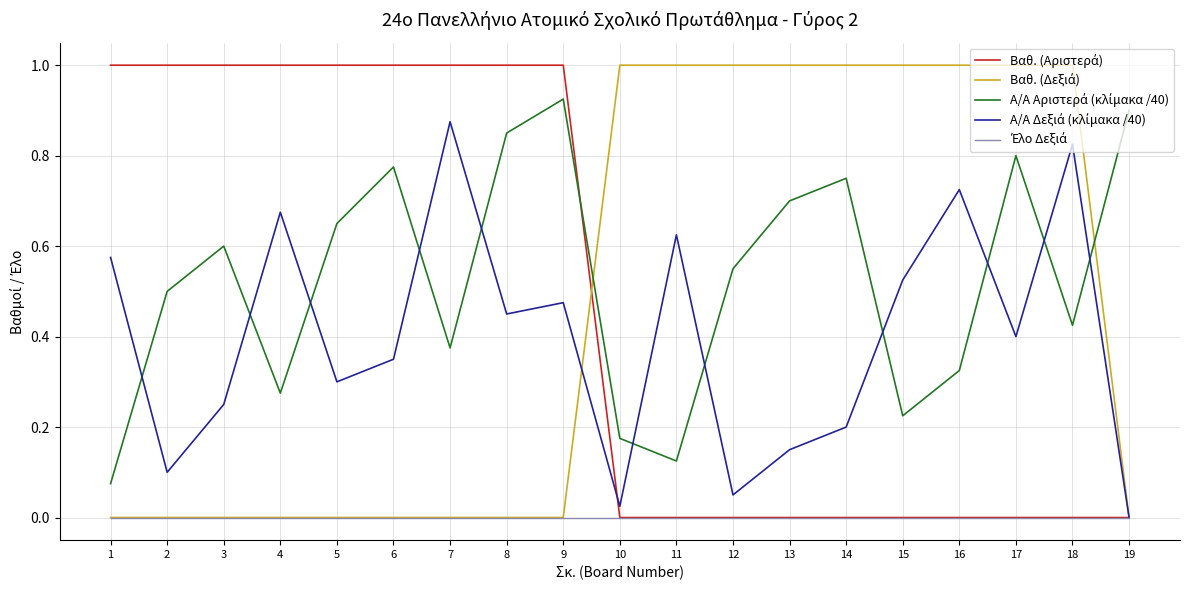

What is the spread (max minus min) of values at 9?

1.0